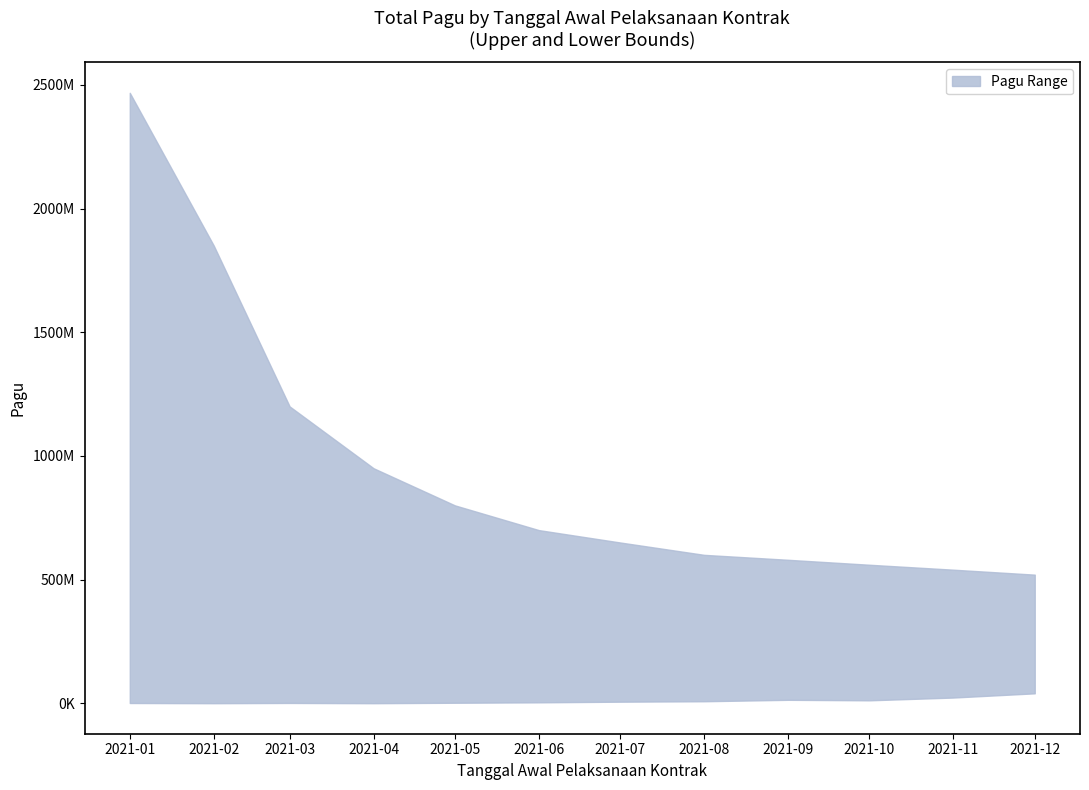

List the labels in order of upper value, smallest first.

2021-12-01, 2021-11-01, 2021-10-01, 2021-09-01, 2021-08-01, 2021-07-01, 2021-06-01, 2021-05-01, 2021-04-01, 2021-03-01, 2021-02-01, 2021-01-01